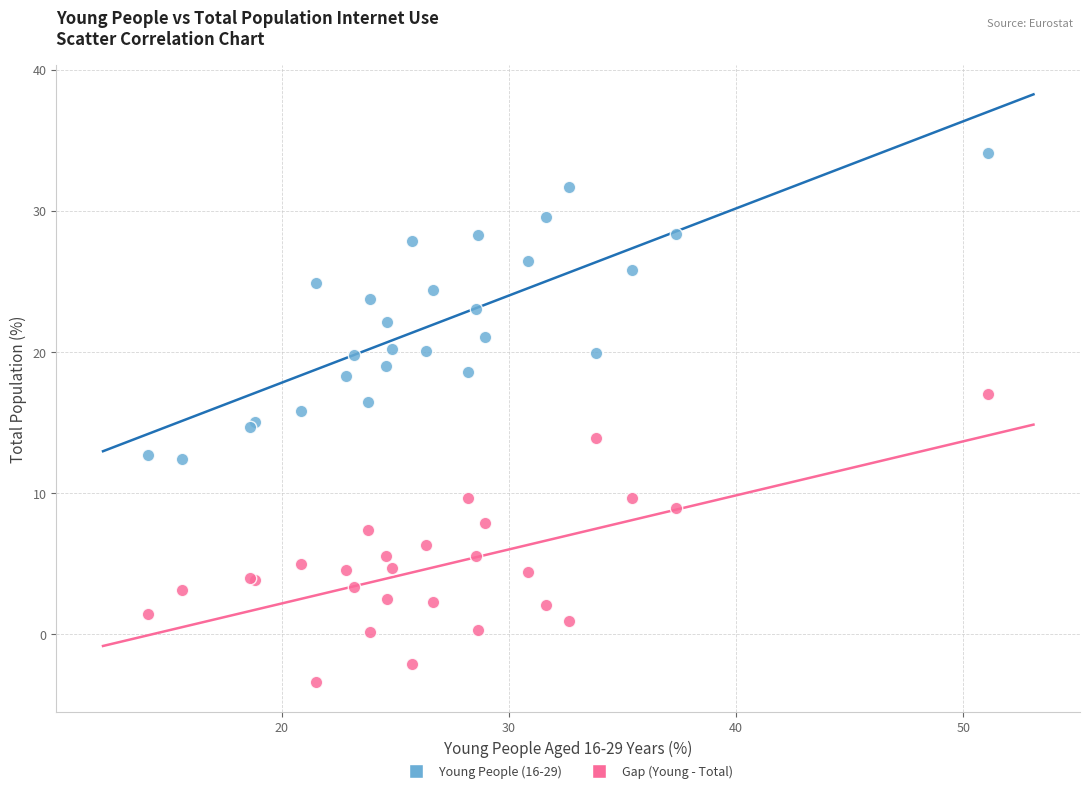

Which series contains the lowest Y value?

Gap (Young - Total)